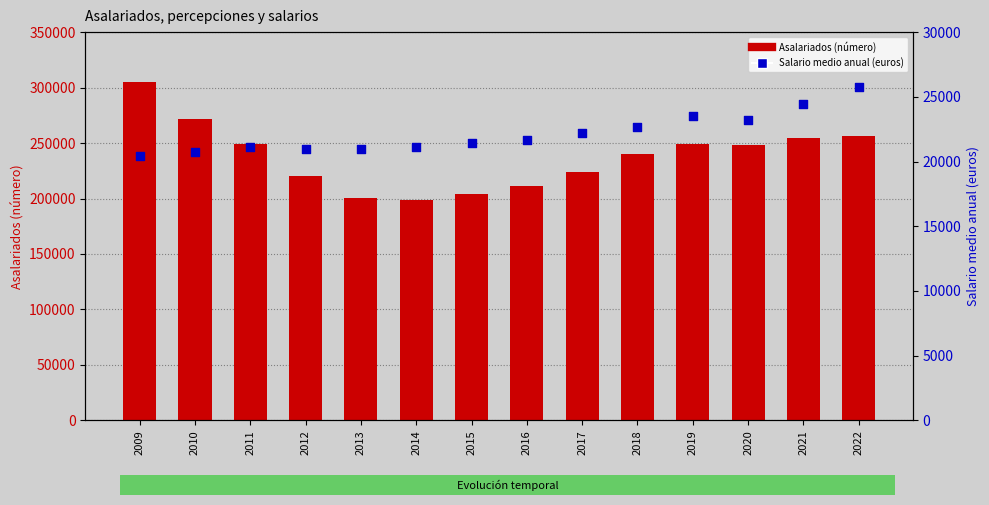

What are all the series names shown in the legend?

Asalariados, Salario medio anual (euros)